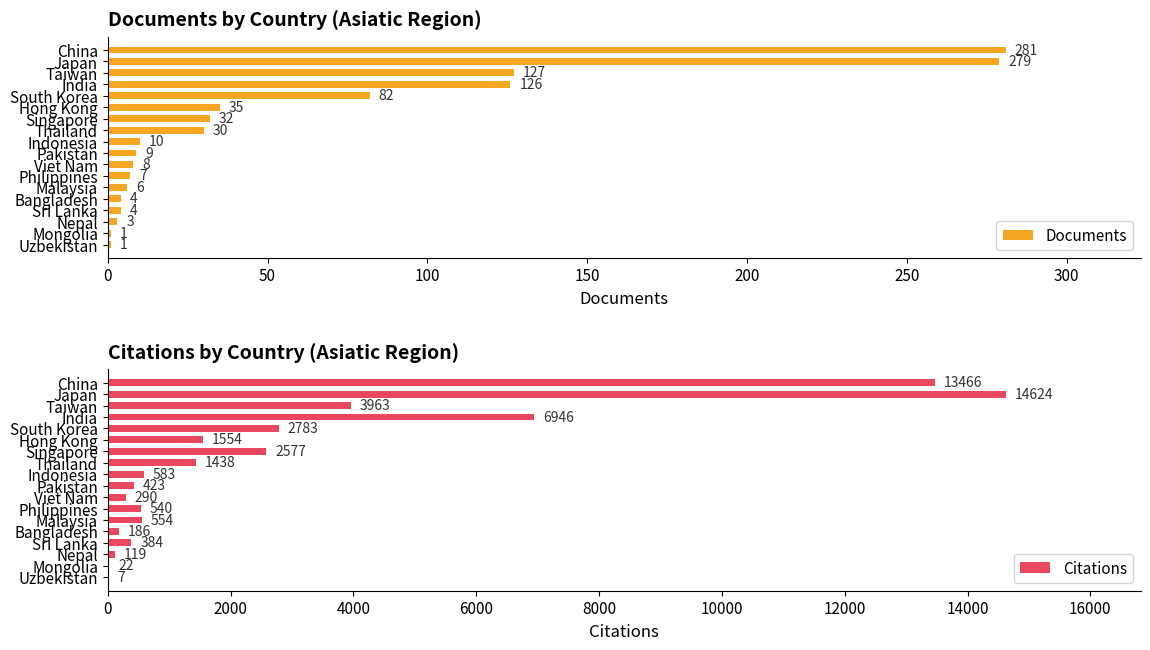

What is the value of the Citations bar at the 15th from the left?

384